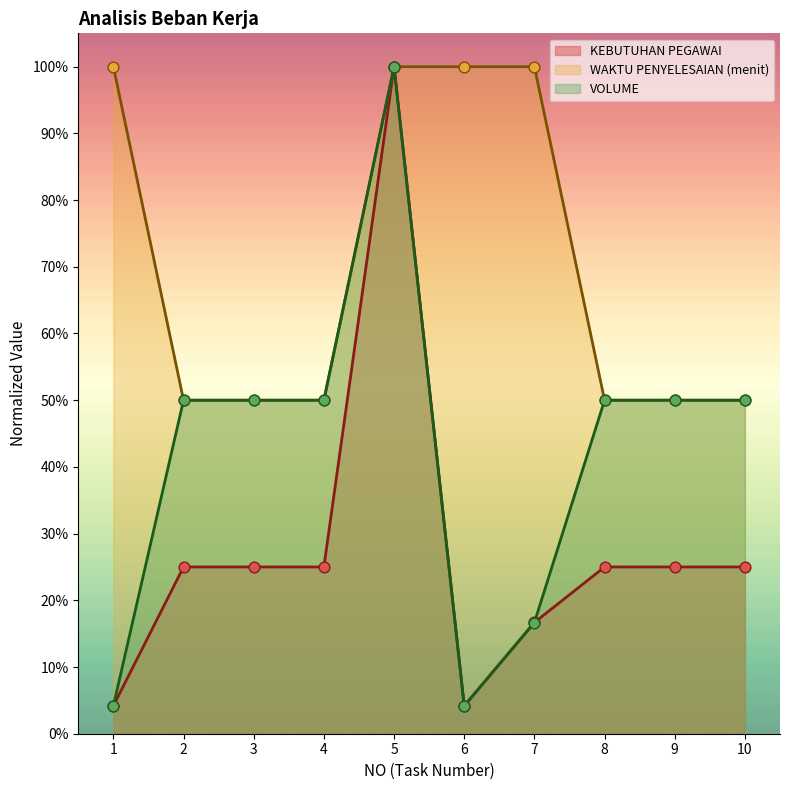

What are all the series names shown in the legend?

KEBUTUHAN PEGAWAI, WAKTU PENYELESAIAN (menit), VOLUME